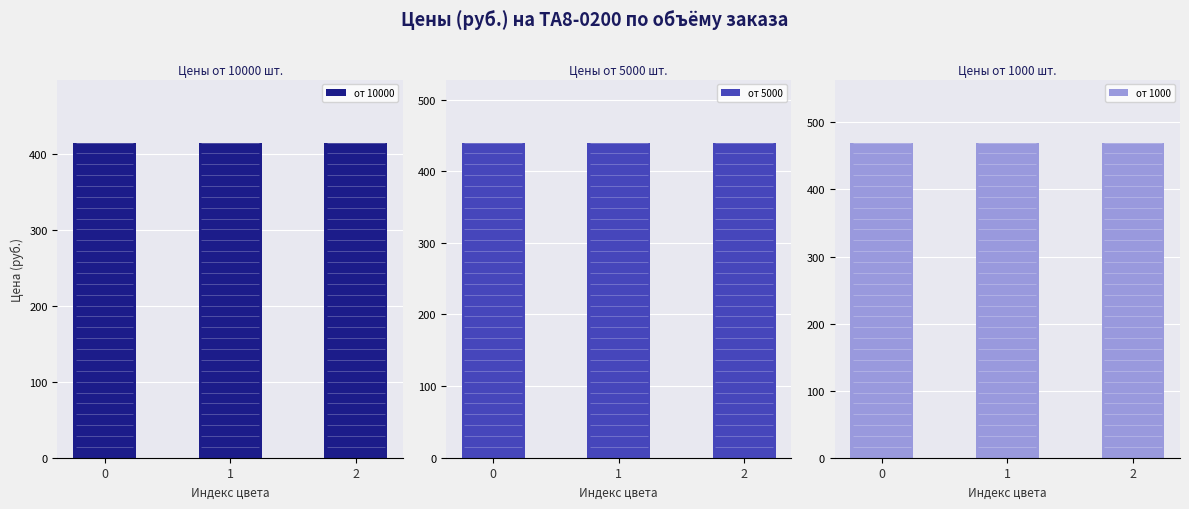

What are all the series names shown in the legend?

от 10000, от 5000, от 1000